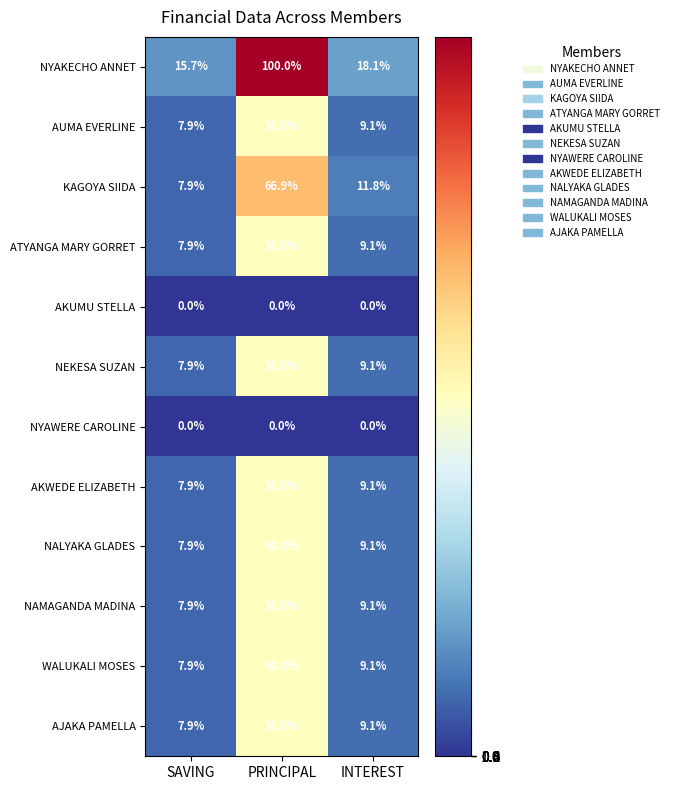

At which category is the sum across all series the highest?

PRINCIPAL